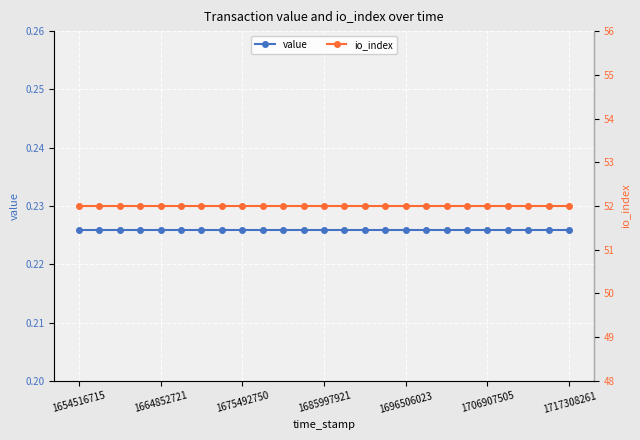

Is it true that io_index equals 21.0 at 1717308261?

False